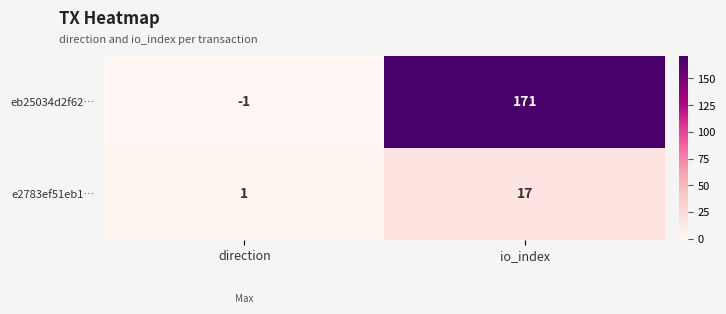

At direction, list the series in order from smallest to largest.

eb25034d2f62…, e2783ef51eb1…